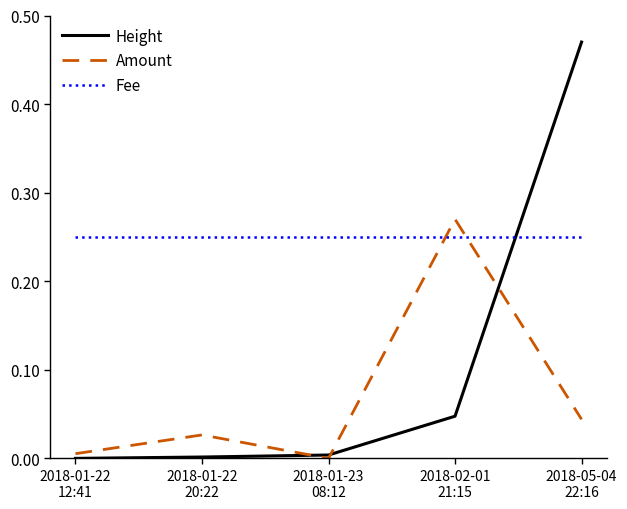

Which series has the largest total across all categories?

Fee